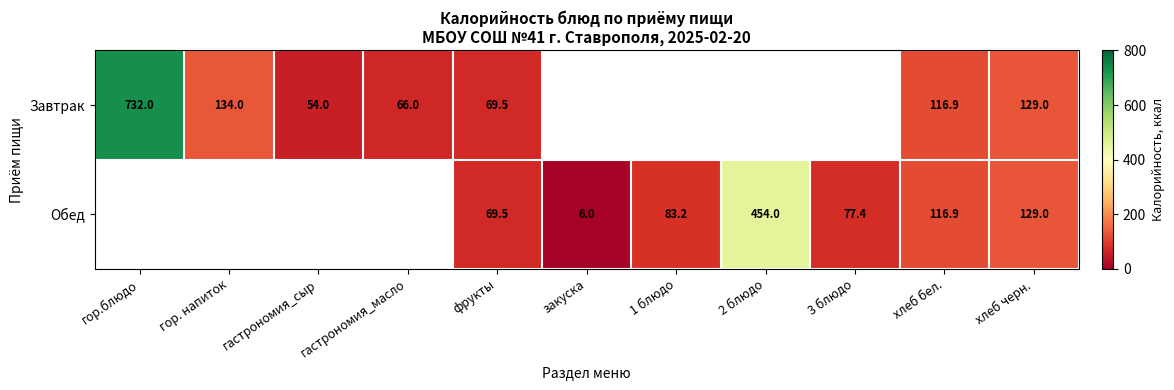

How many data points does each series have?

11